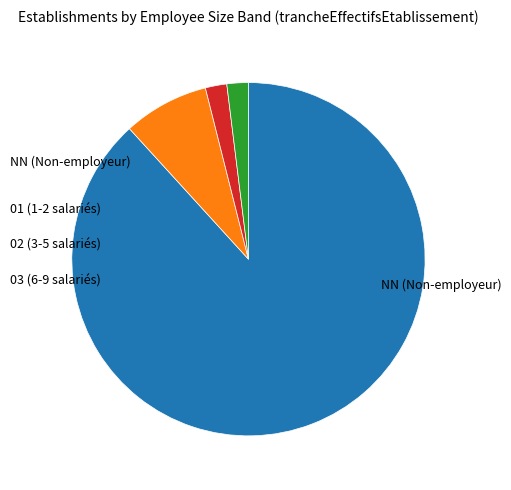

Is there a majority slice in this chart?

Yes